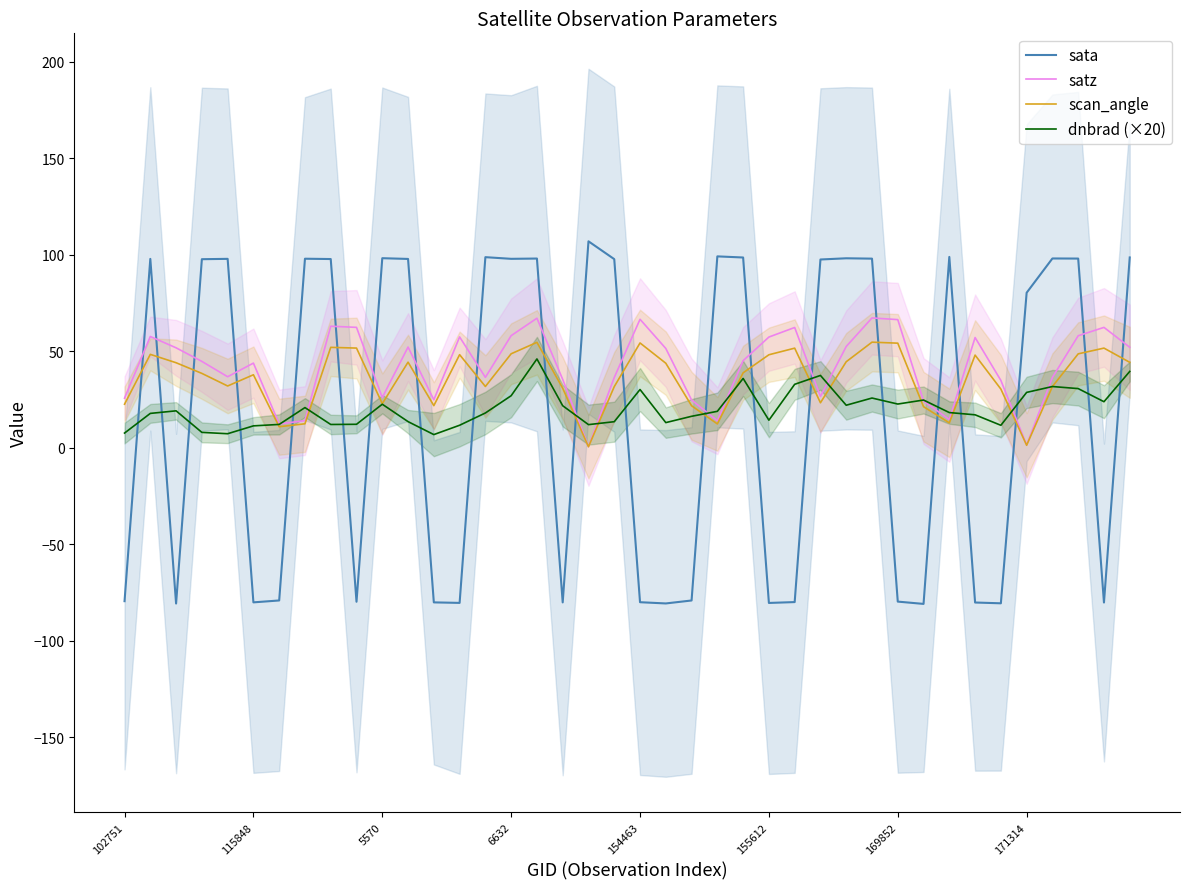

What are all the series names shown in the legend?

sata, satz, scan_angle, dnbrad (×20)